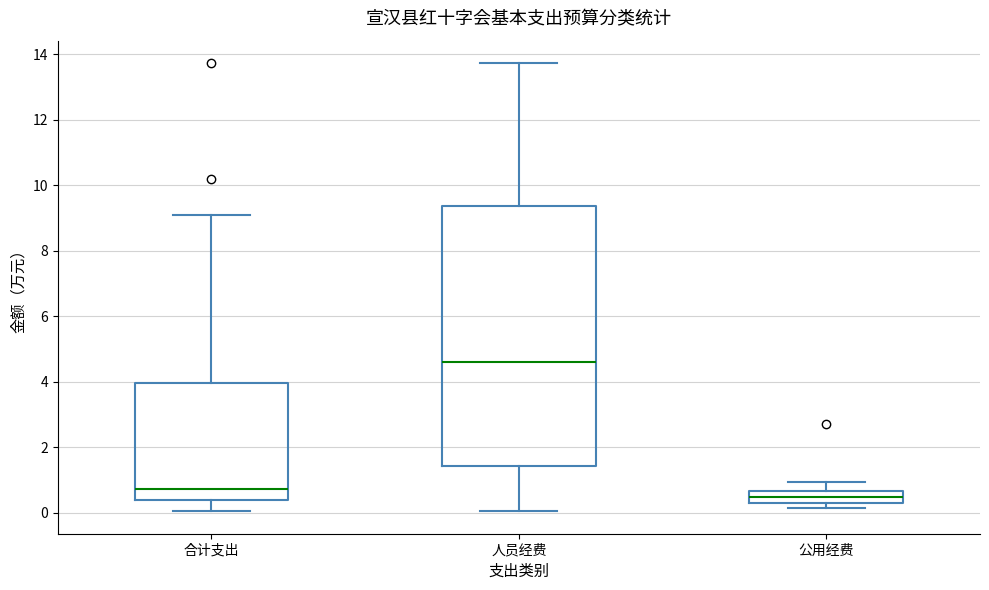

Reading left to right, read every box against the y-axis: the position of its median line, the range the box covers, and the ends of its whiskers. The values are not printed on the chart, so give them approximately, as read against the axis.

合计支出: median 0.8, box 0.4 to 4.0, whiskers 0.0 to 9.0
人员经费: median 4.6, box 1.4 to 9.4, whiskers 0.0 to 13.8
公用经费: median 0.6 (inside the box), box 0.4 to 0.6, whiskers 0.2 to 1.0